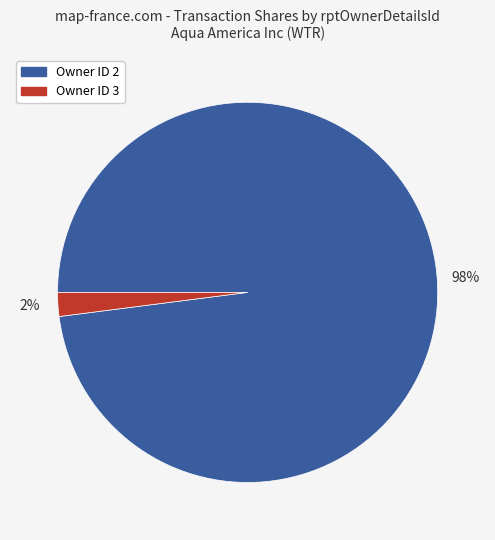

Which slice represents more than half of the pie?

Owner ID 2